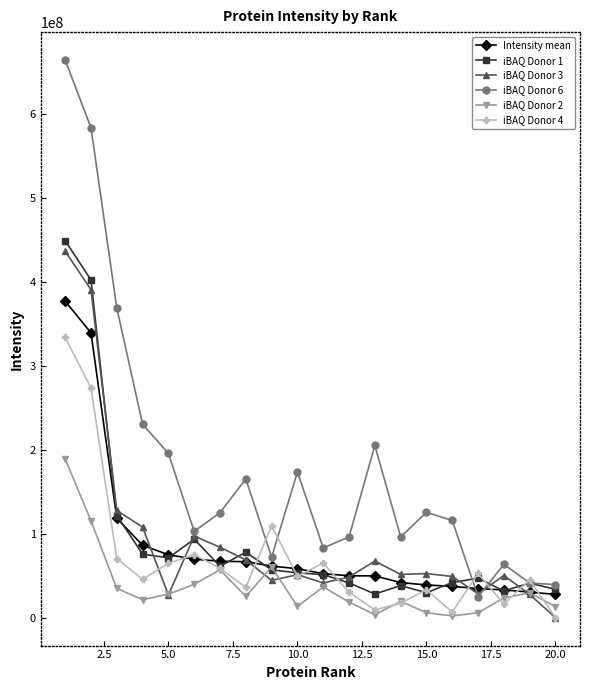

Which series has the widest spread of values?

iBAQ Donor 6